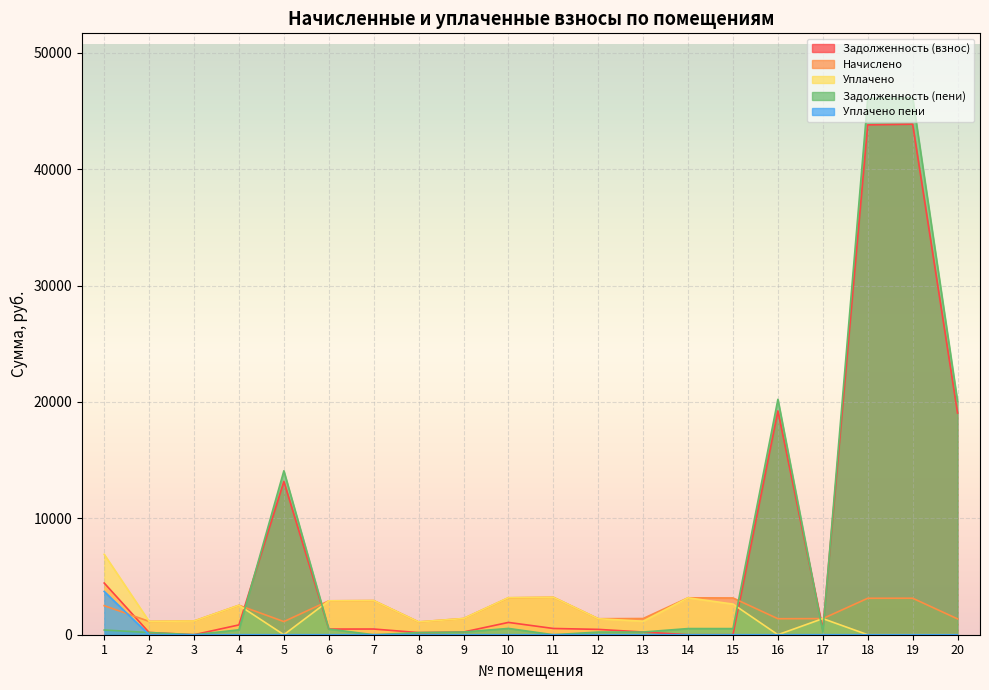

How many values in the uplacheno series exceed 1383?

10